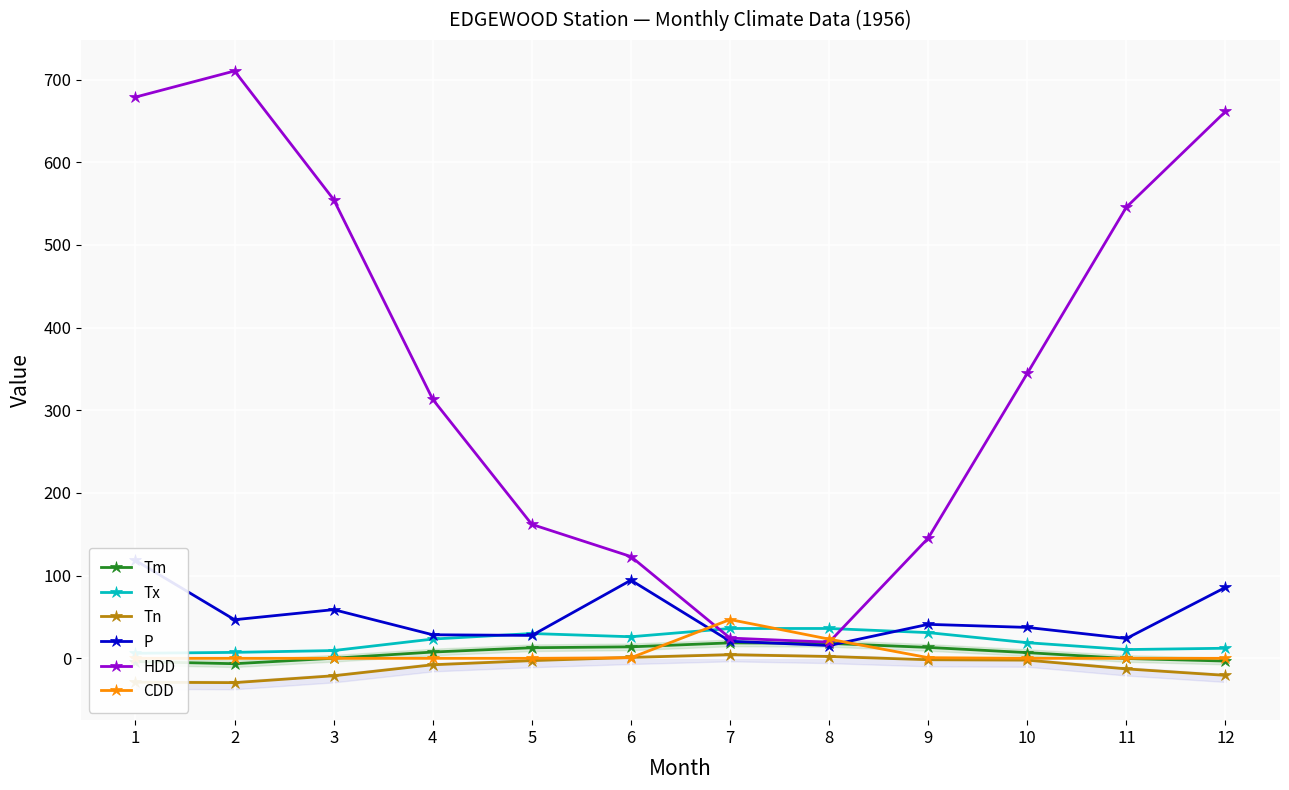

Does the chart display data point markers on the line(s)?

Yes